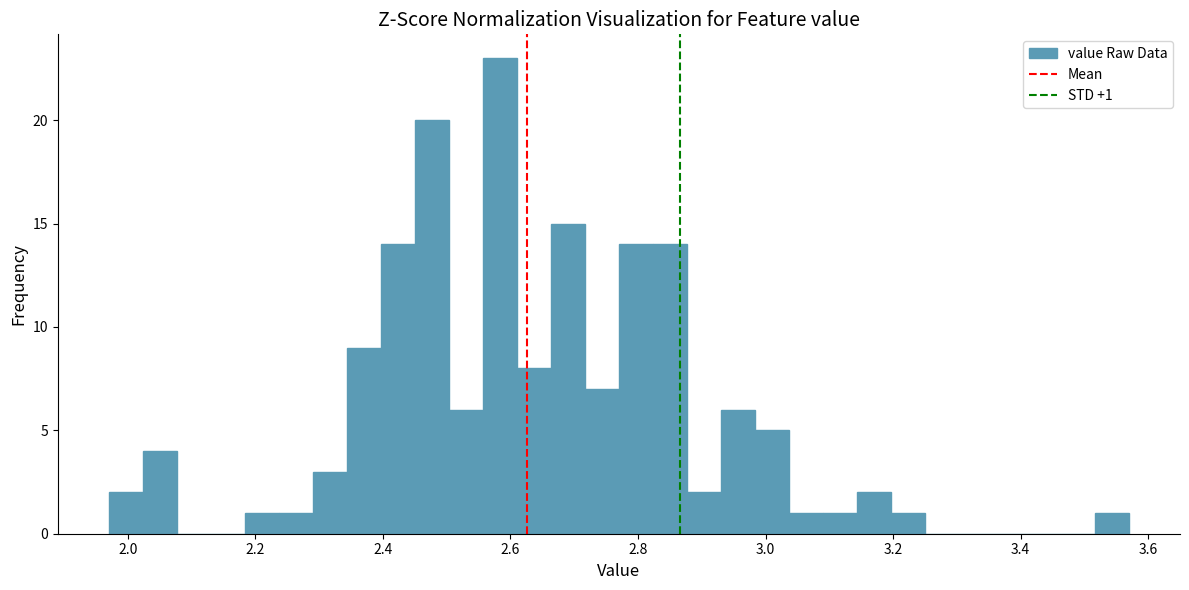

Around what value on the x-axis is the tallest bar? Give the approximate position of its centre, as read against the axis.

2.58